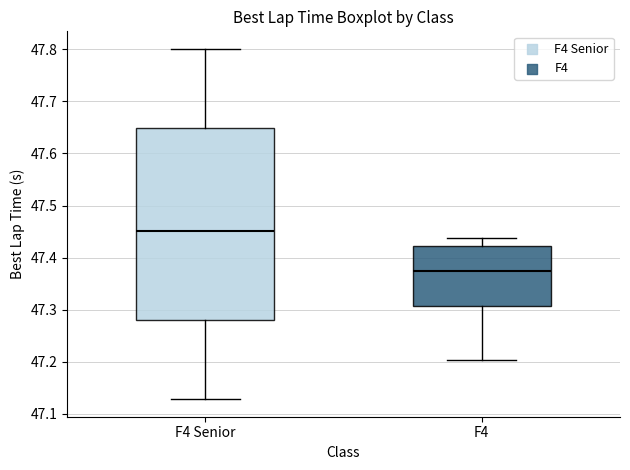

Which box's median line is the lowest?

F4